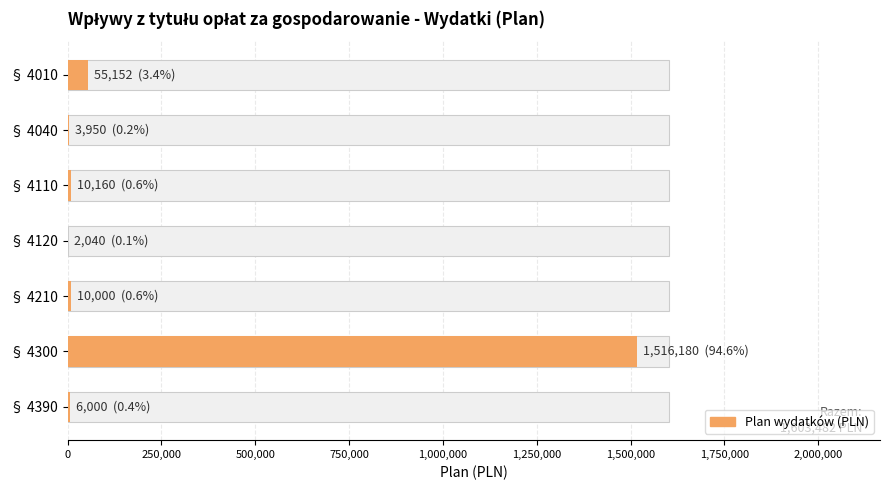

What is the sum of all values?

1603482